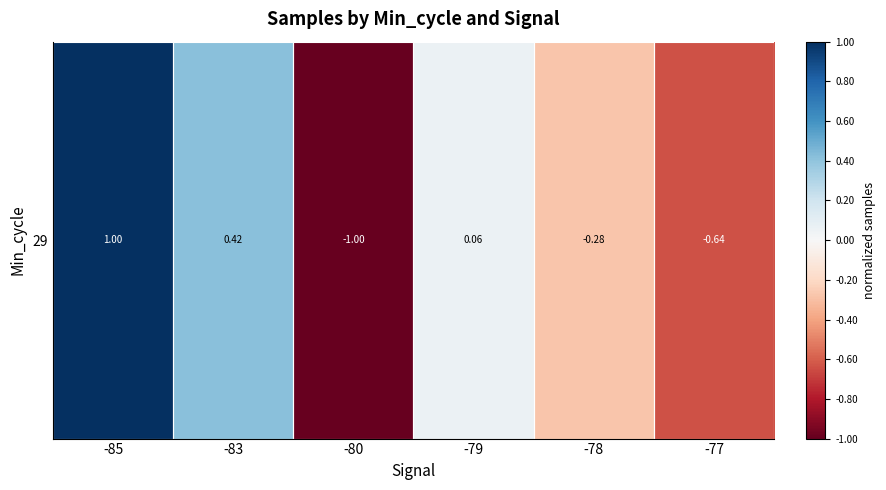

What is the difference between the second highest and second lowest values?

1.1